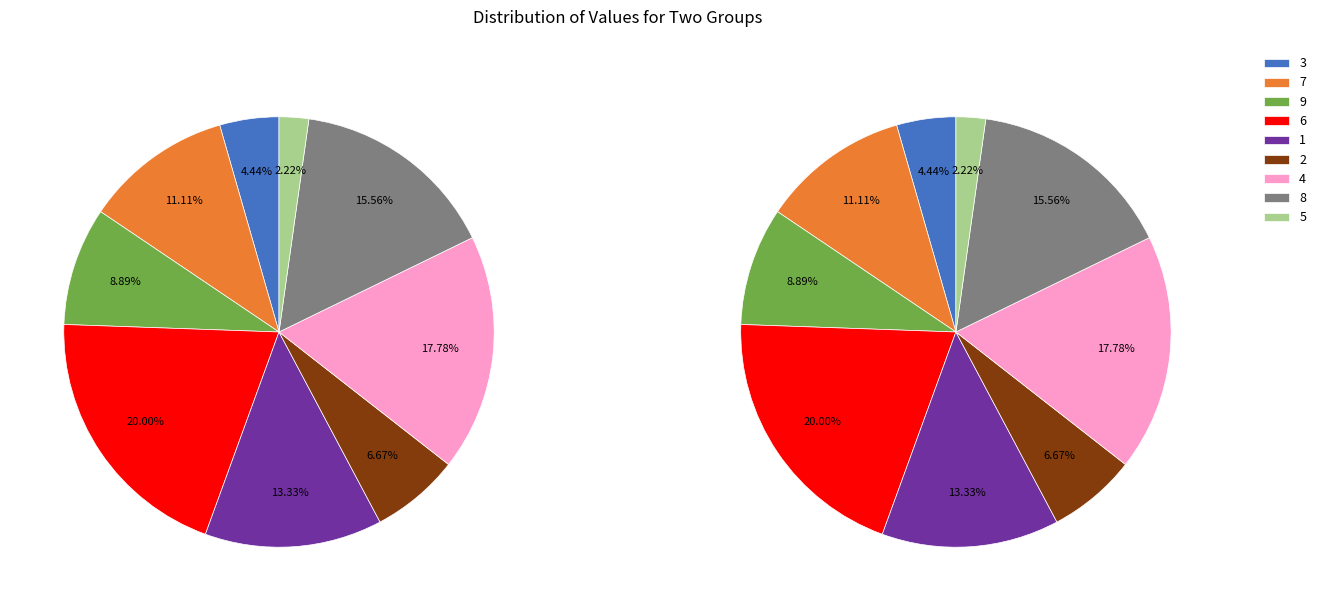

Between 4 and 1, which is larger?

4